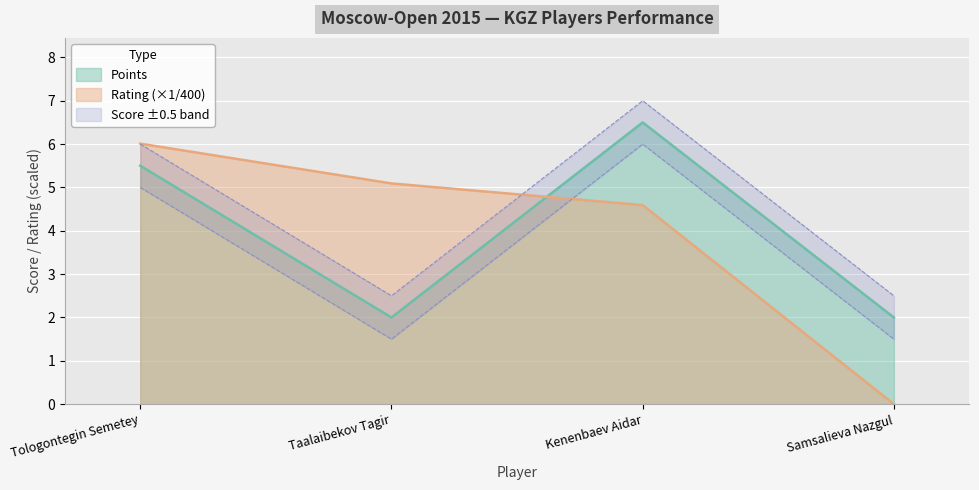

What value does the Points series have at Kenenbaev Aidar?

6.5